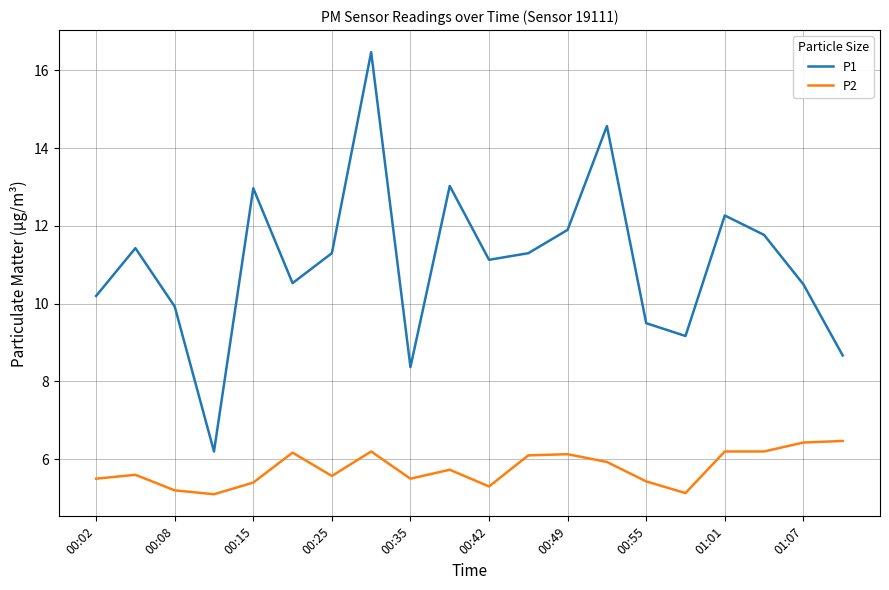

What is the smallest value displayed?

5.1